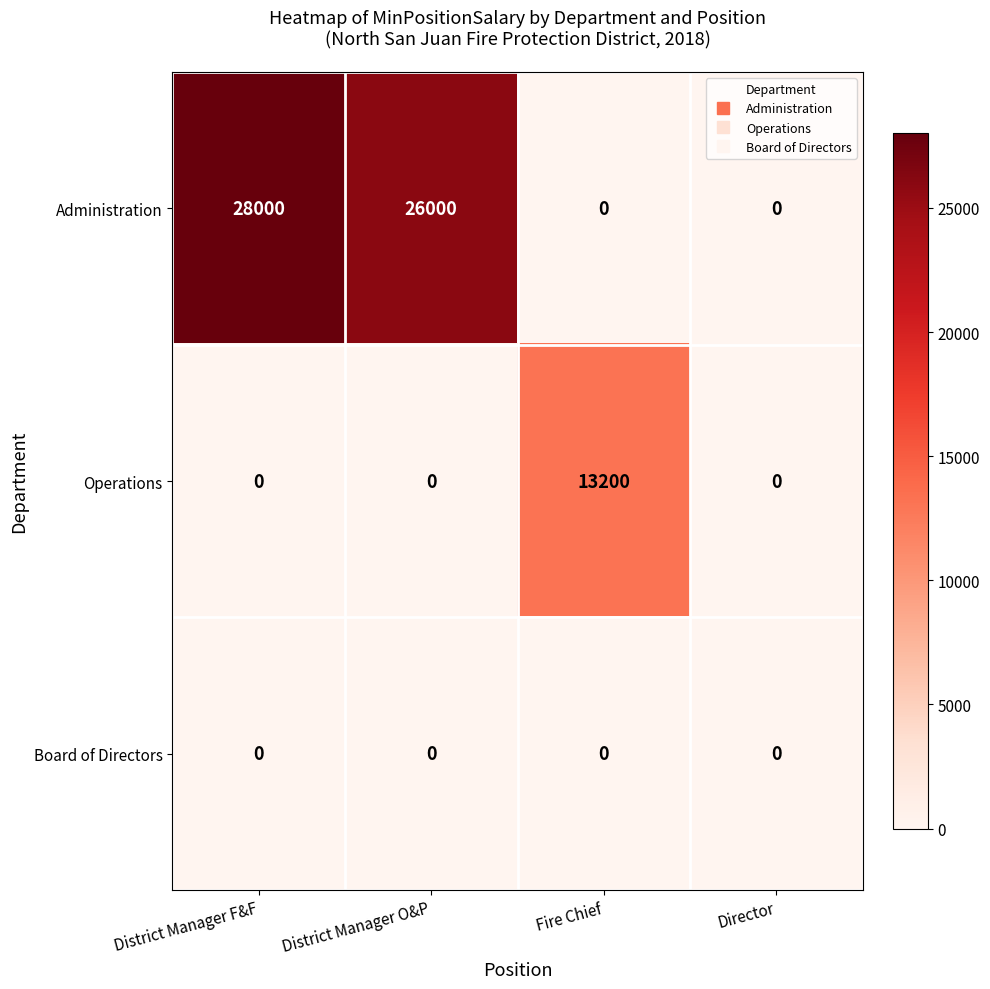

What is the average value of the Administration series?

13500